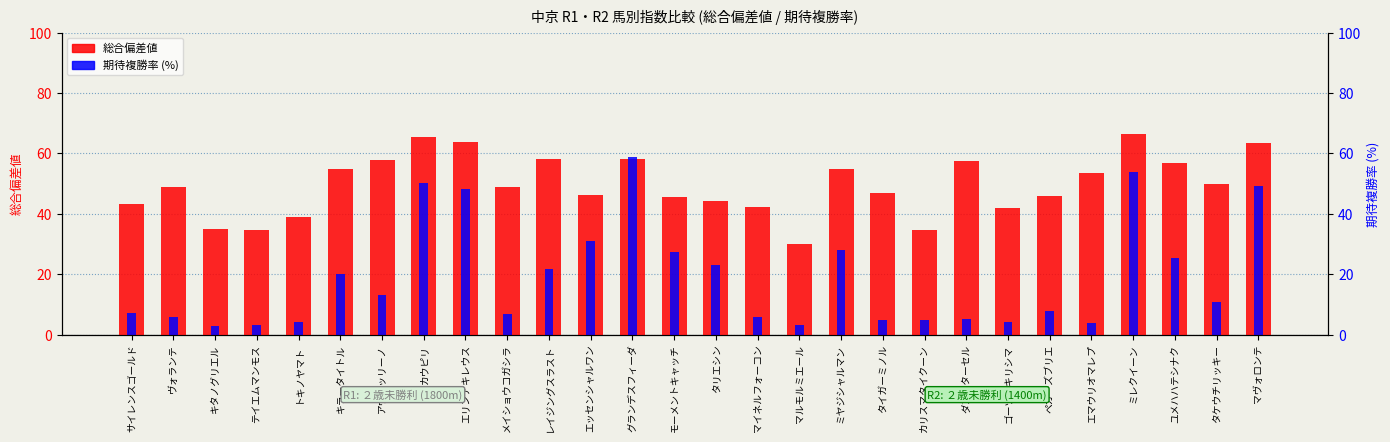

Between サイレンスゴールド and ゴーツウキリシマ, which is larger?

サイレンスゴールド